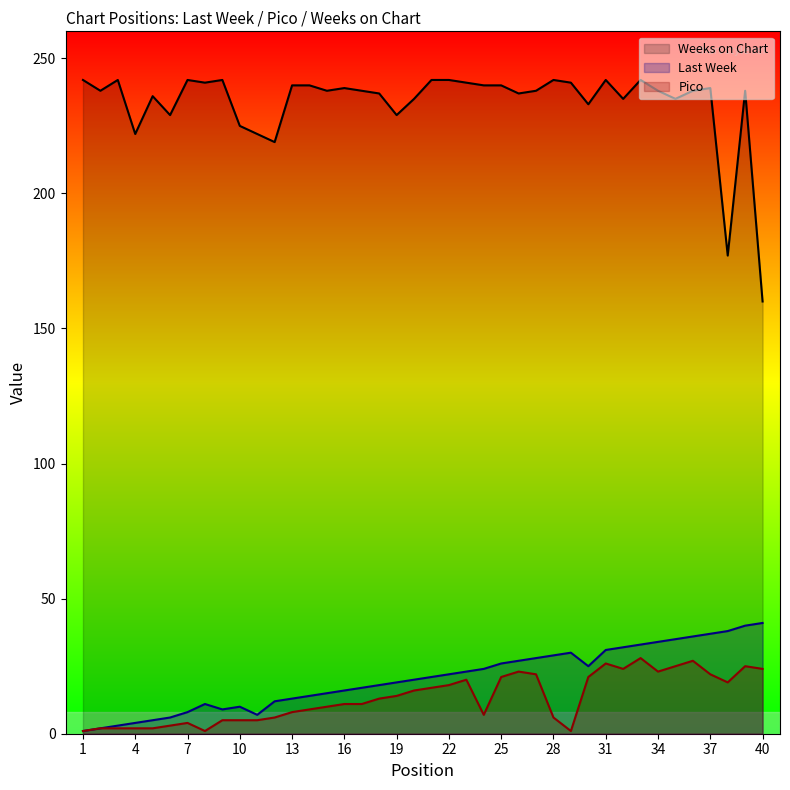

What is the difference between the Weeks on Chart values at 24 and 21?

2